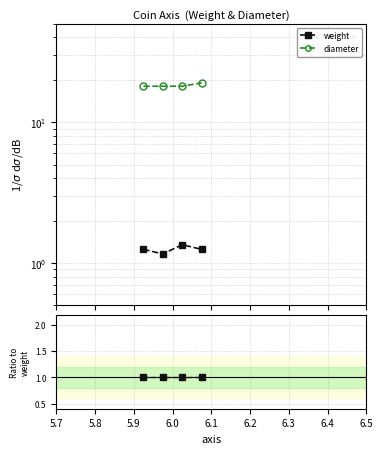

What is the difference between the maximum and second lowest values in the diameter series?

1.1